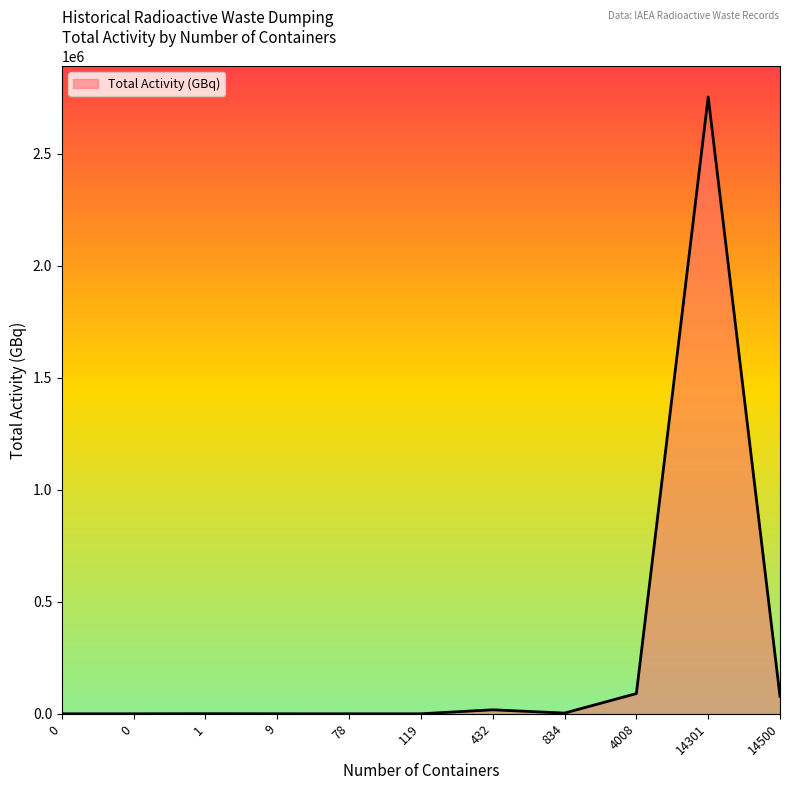

True or false: there are more than 0 points higher than both neighbors.

True